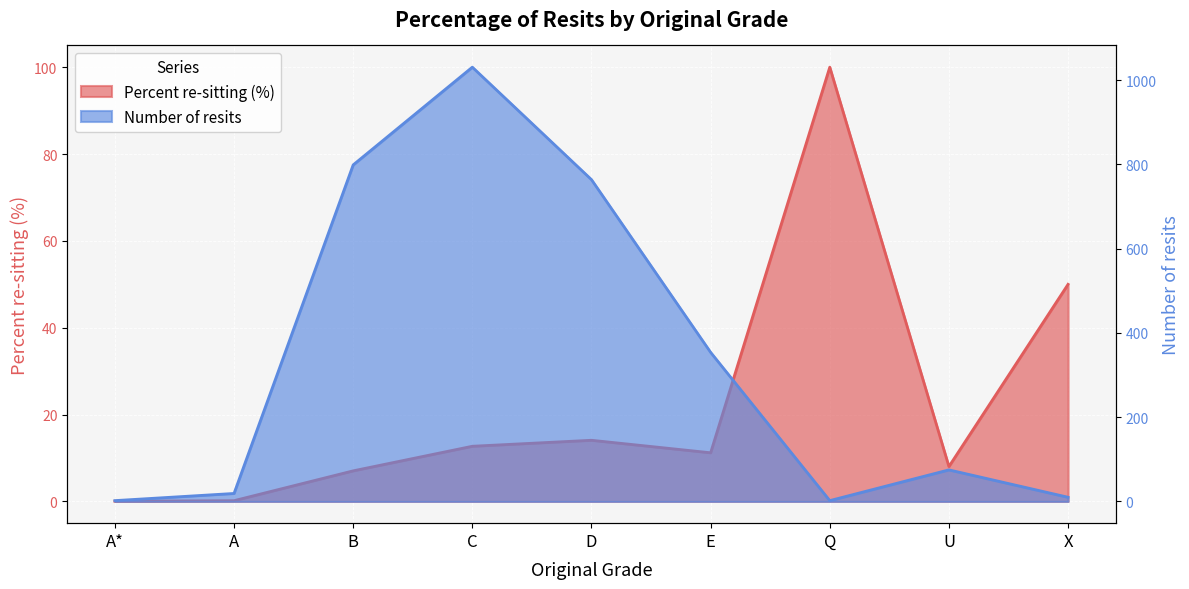

Which series has the largest total across all categories?

Number of resits